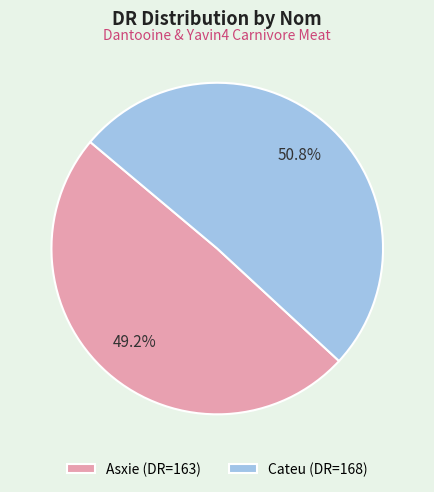

Is it true that Cateu is 61% of the pie?

False